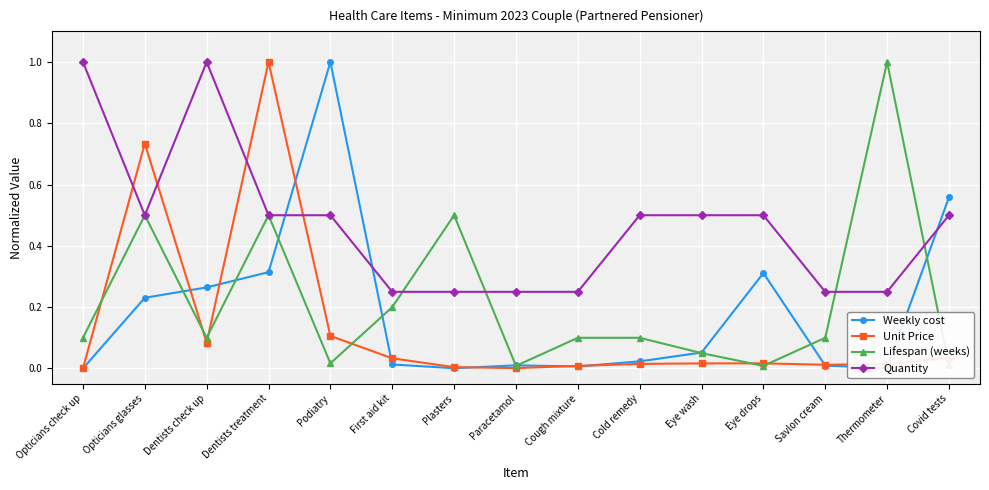

True or false: Lifespan (weeks) has more than 0 points higher than both neighbors.

True